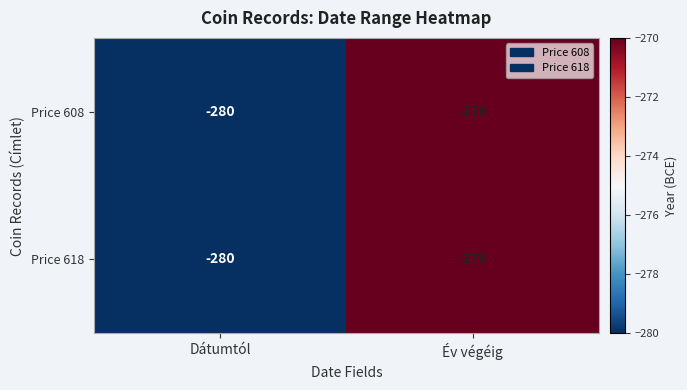

What is the sum of the Price 608 values at Dátumtól and Év végéig?

-550